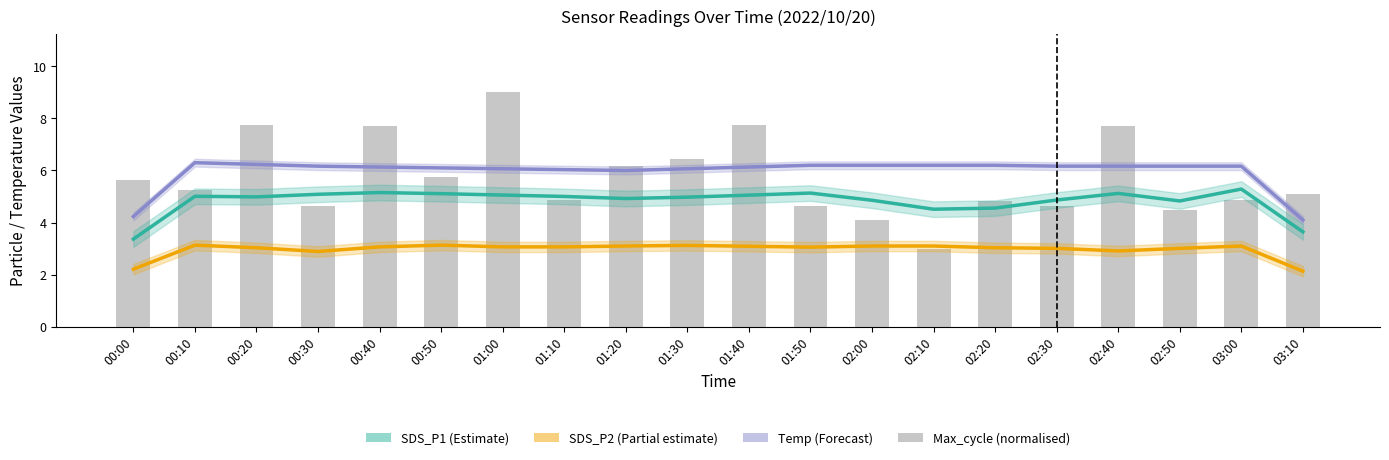

What is the maximum value for SDS_P1 (Estimate)?

5.3